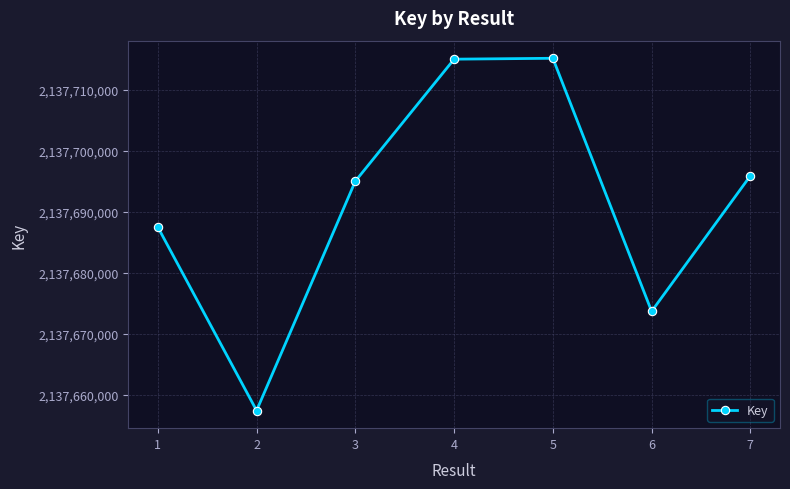

At which label is the value closest to 2137686299?

1